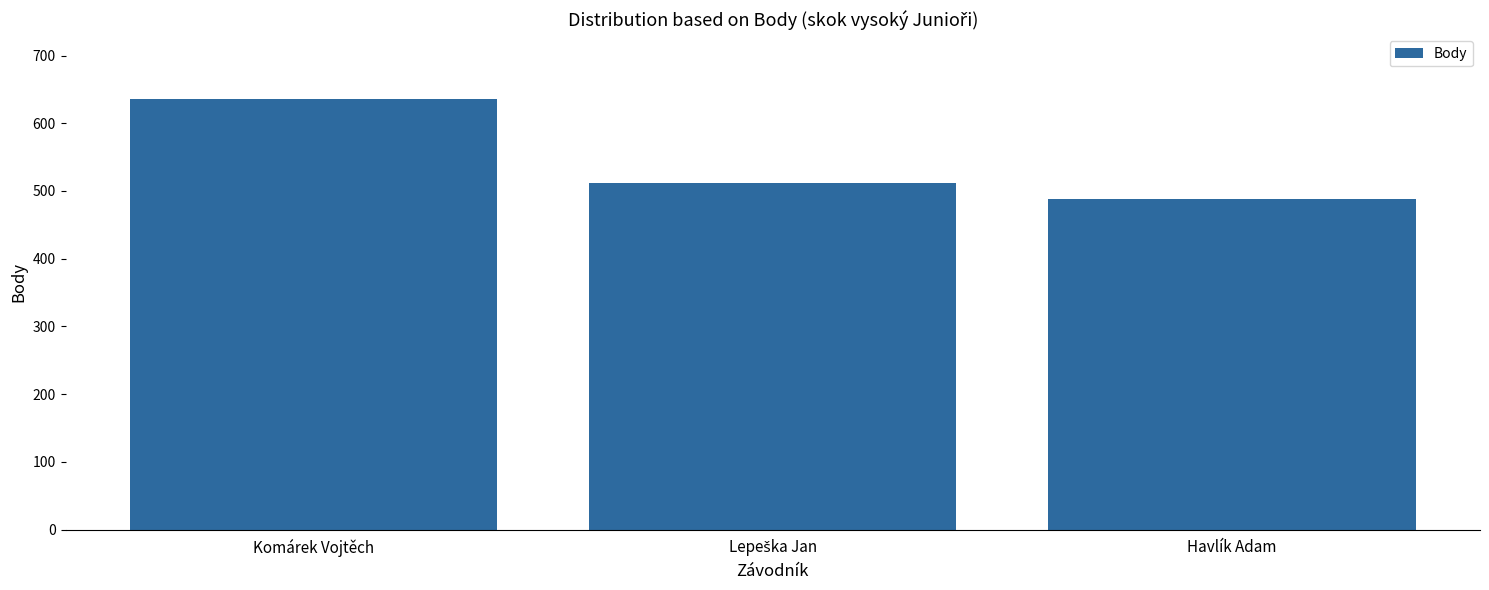

The chart shows a value of 488 at Havlík Adam. True or false?

True